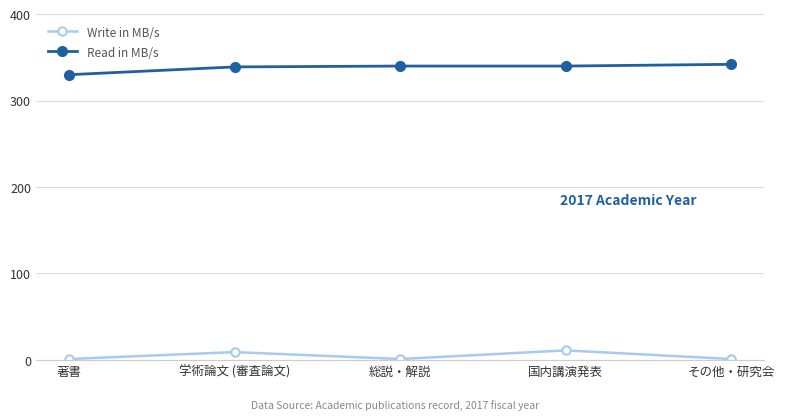

What is the label of the 1st point from the right?

その他・研究会